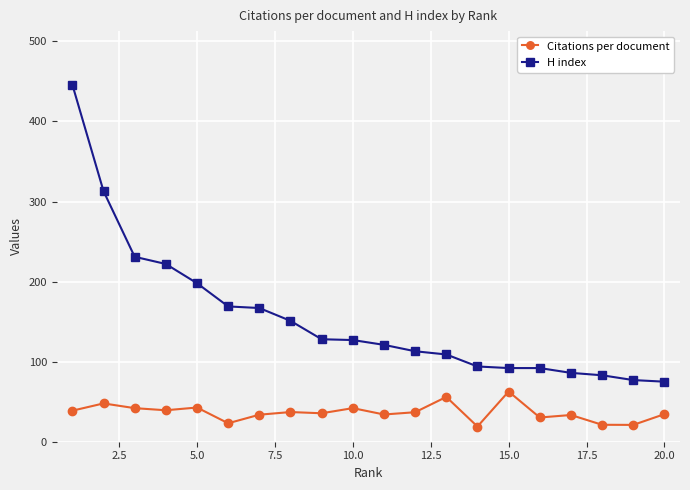

Rank the series by their average value, from highest to lowest.

H index, Citations per document